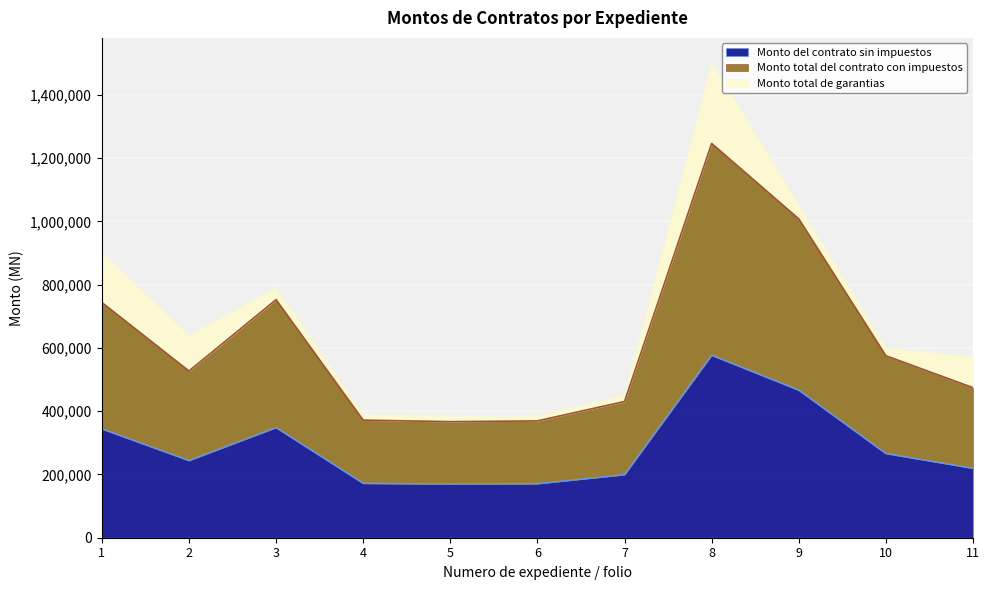

At which label does Monto total del contrato con impuestos reach its minimum?

5